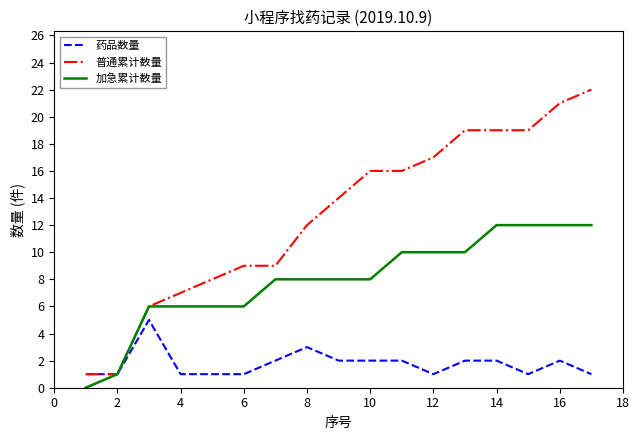

List the series in order of their overall mean, highest first.

普通累计数量, 加急累计数量, 药品数量